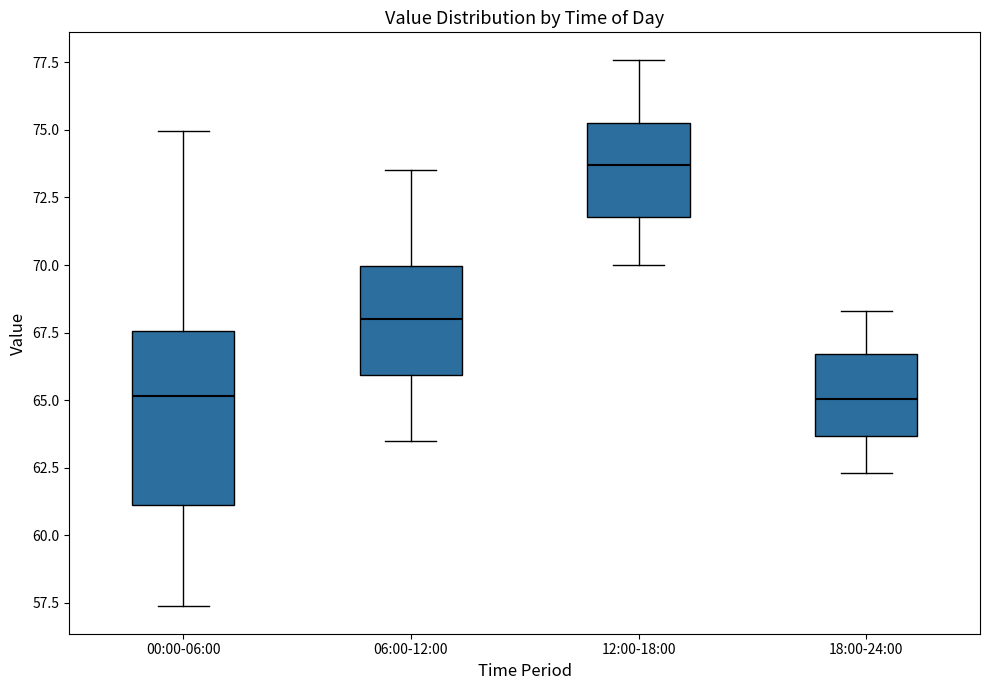

Where does the median line of the box for 12:00-18:00 sit on the y-axis? The values are not printed on the chart, so give them approximately, as read against the axis.

73.5